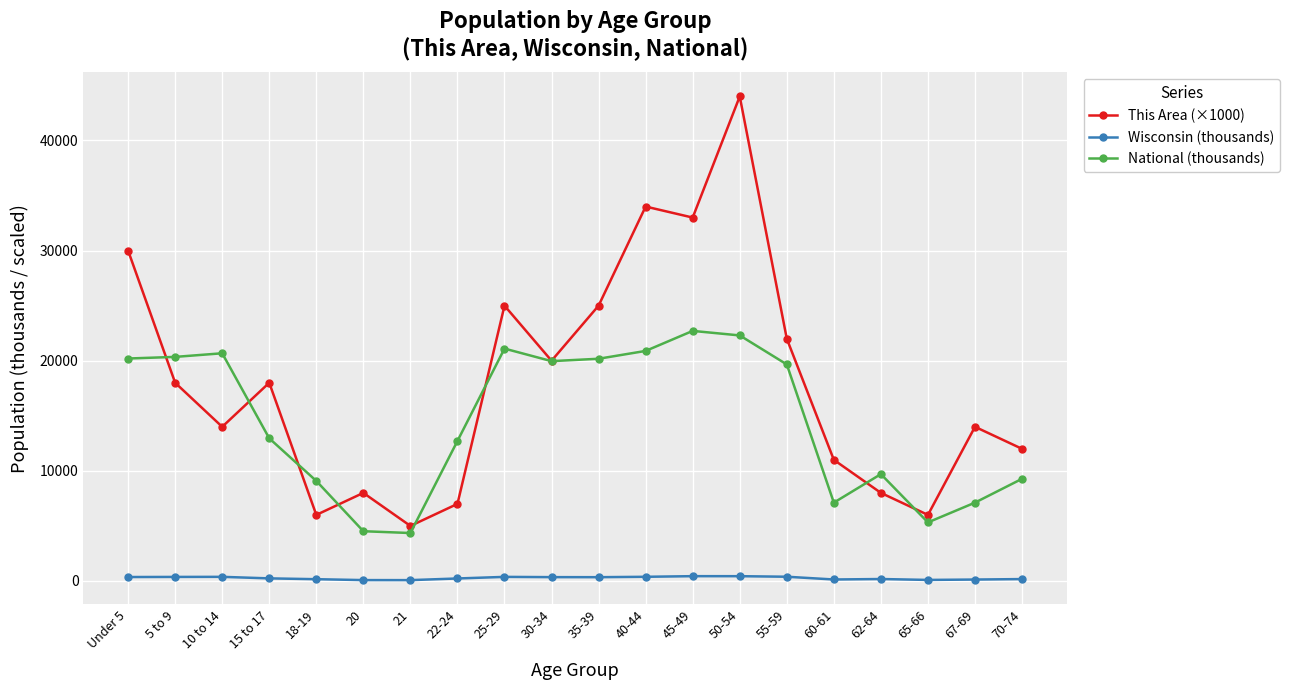

True or false: National (thousands) and Wisconsin (thousands) cross at least once.

False